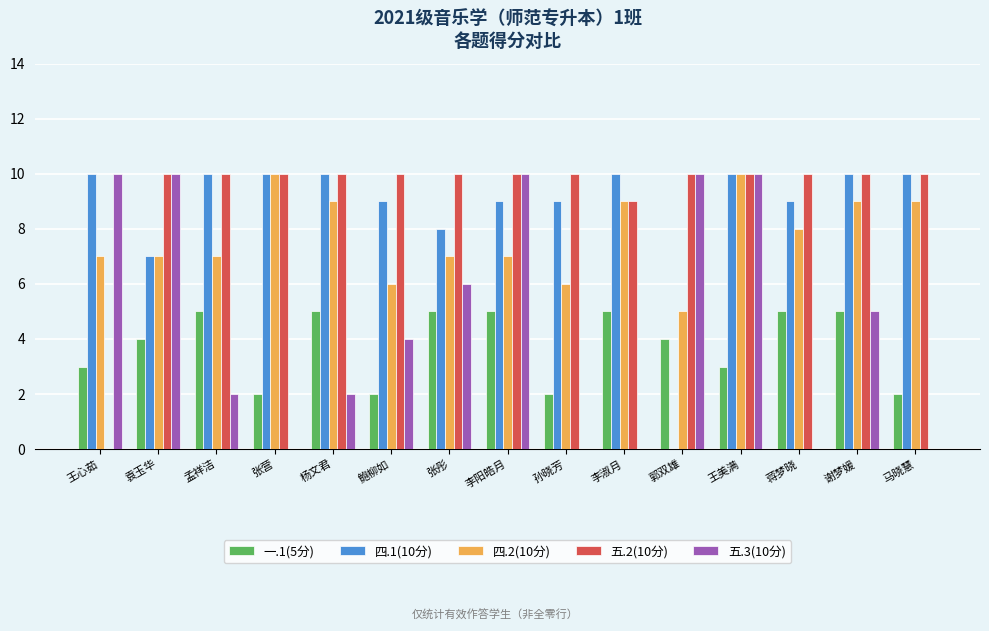

Between 王美满 and 蒋梦晓, which series saw the biggest shift?

五.3(10分)